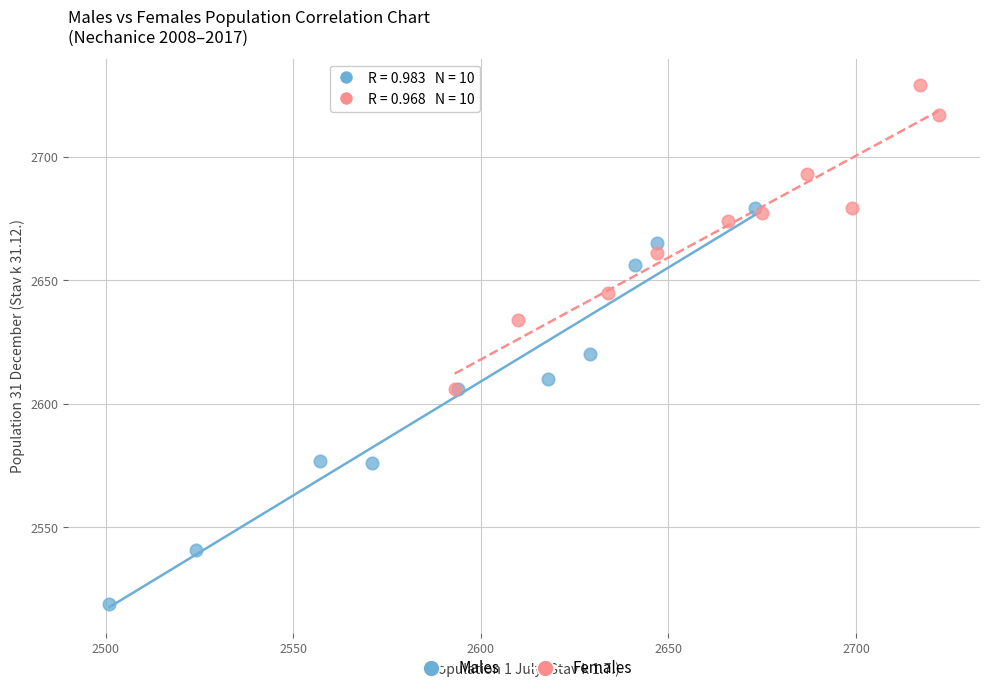

Which series has the widest spread of Y values?

Males